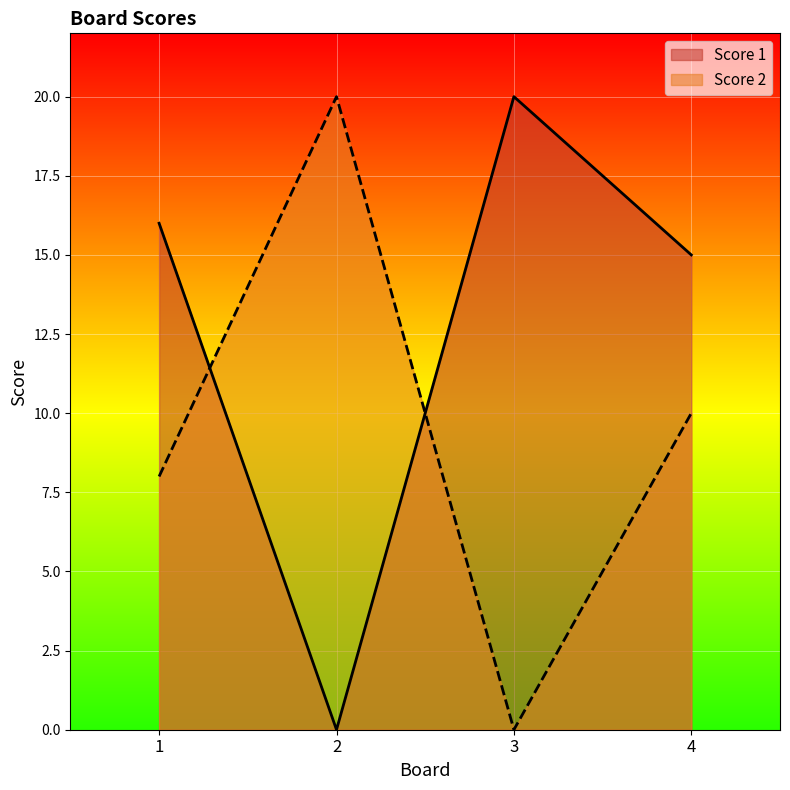

True or false: Score 1 and Score 2 intersect in this chart.

True